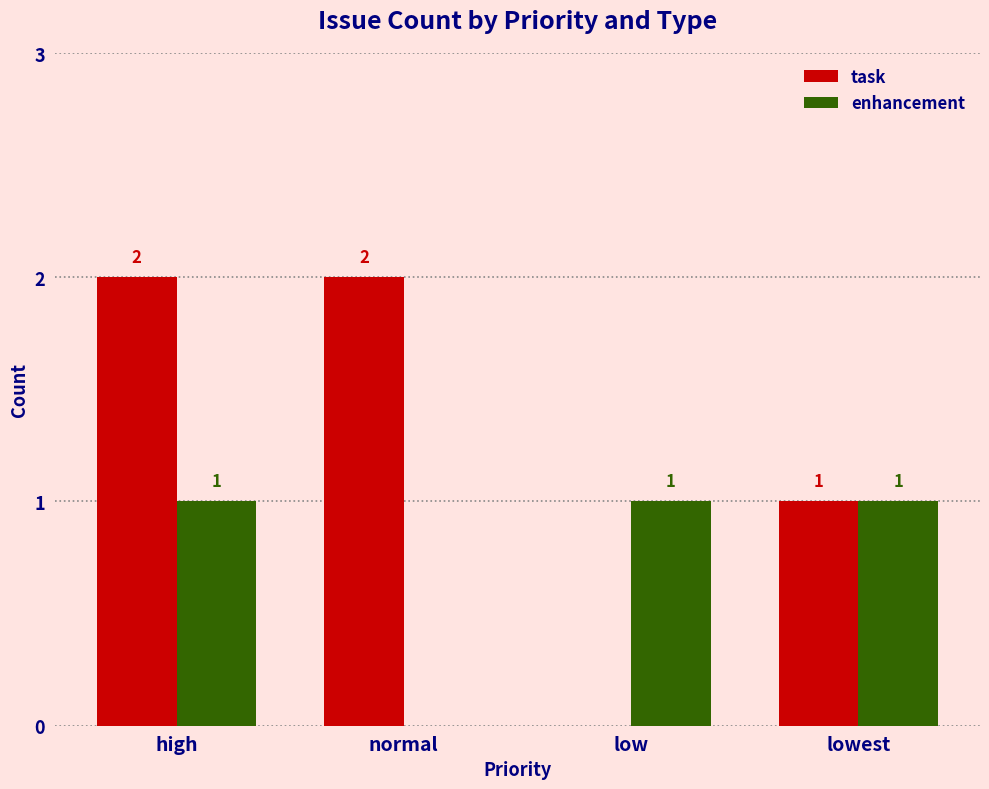

Which series changed the most between normal and low?

task